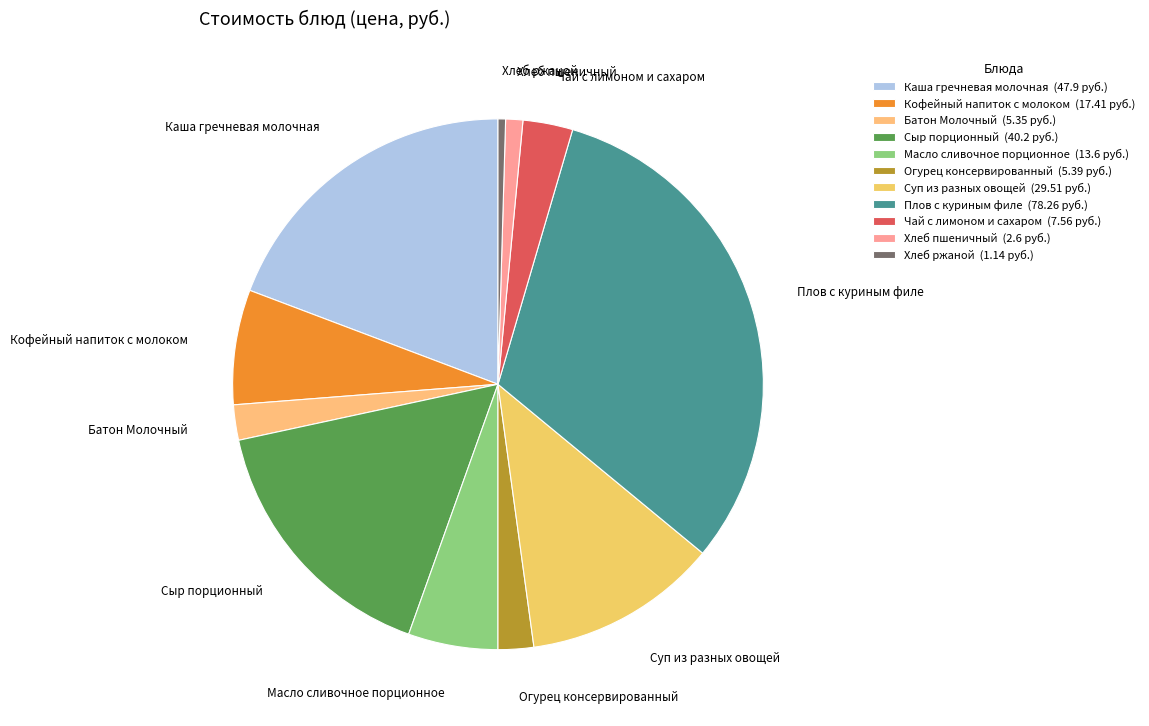

How many slices are in this pie chart?

11